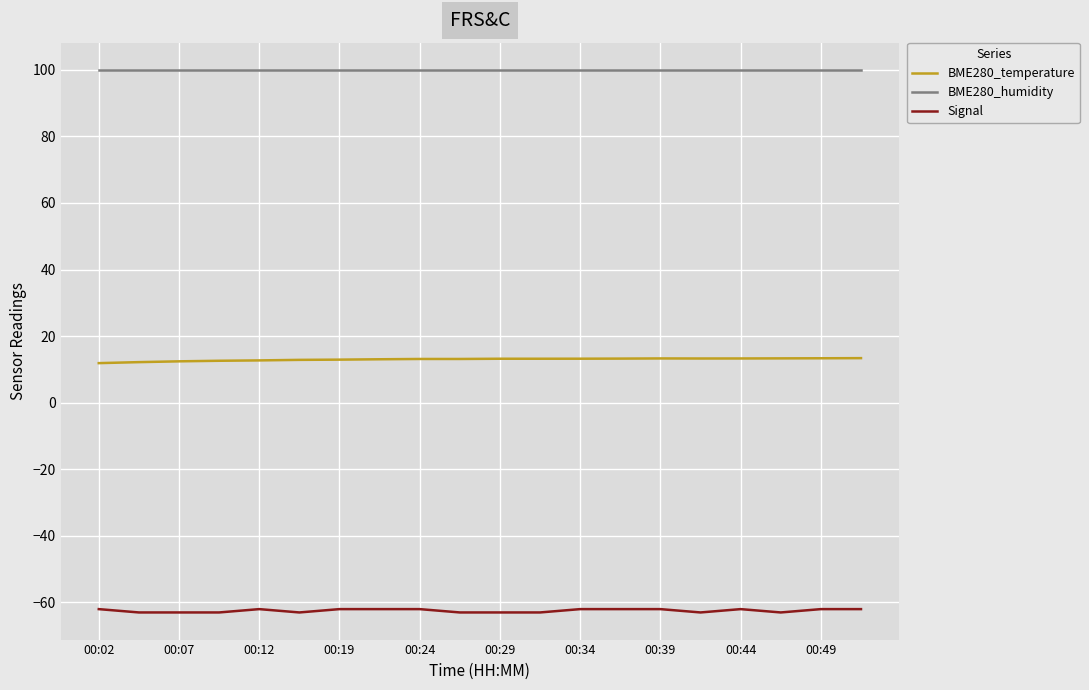

What is the smallest value displayed?

-63.0